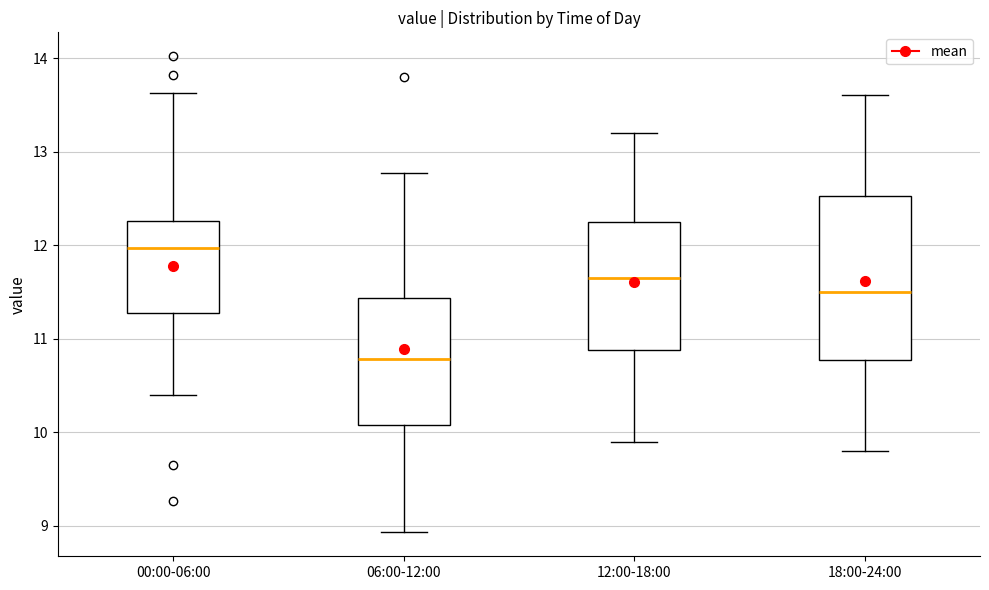

Reading left to right, transcribe this box plot: for each box, give where its median line is, the range the box spans, and where its two whiskers end, as read against the y-axis. The values are not printed on the chart, so give them approximately, as read against the axis.

00:00-06:00: median 12.0, box 11.3 to 12.3, whiskers 10.4 to 13.6
06:00-12:00: median 10.8, box 10.1 to 11.4, whiskers 8.9 to 12.8
12:00-18:00: median 11.7, box 10.9 to 12.3, whiskers 9.9 to 13.2
18:00-24:00: median 11.5, box 10.8 to 12.5, whiskers 9.8 to 13.6